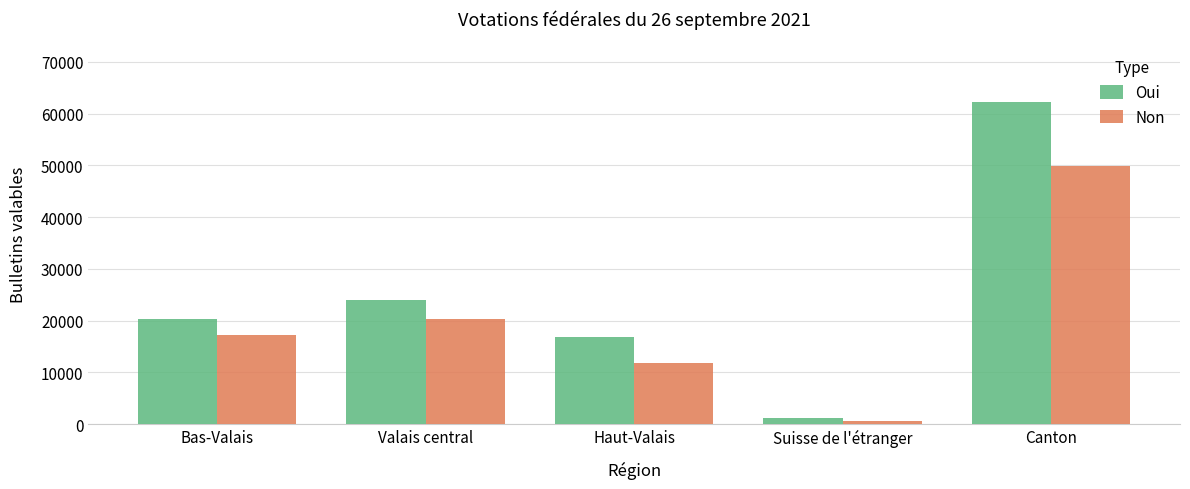

Which category has the highest value in the Oui series?

Canton